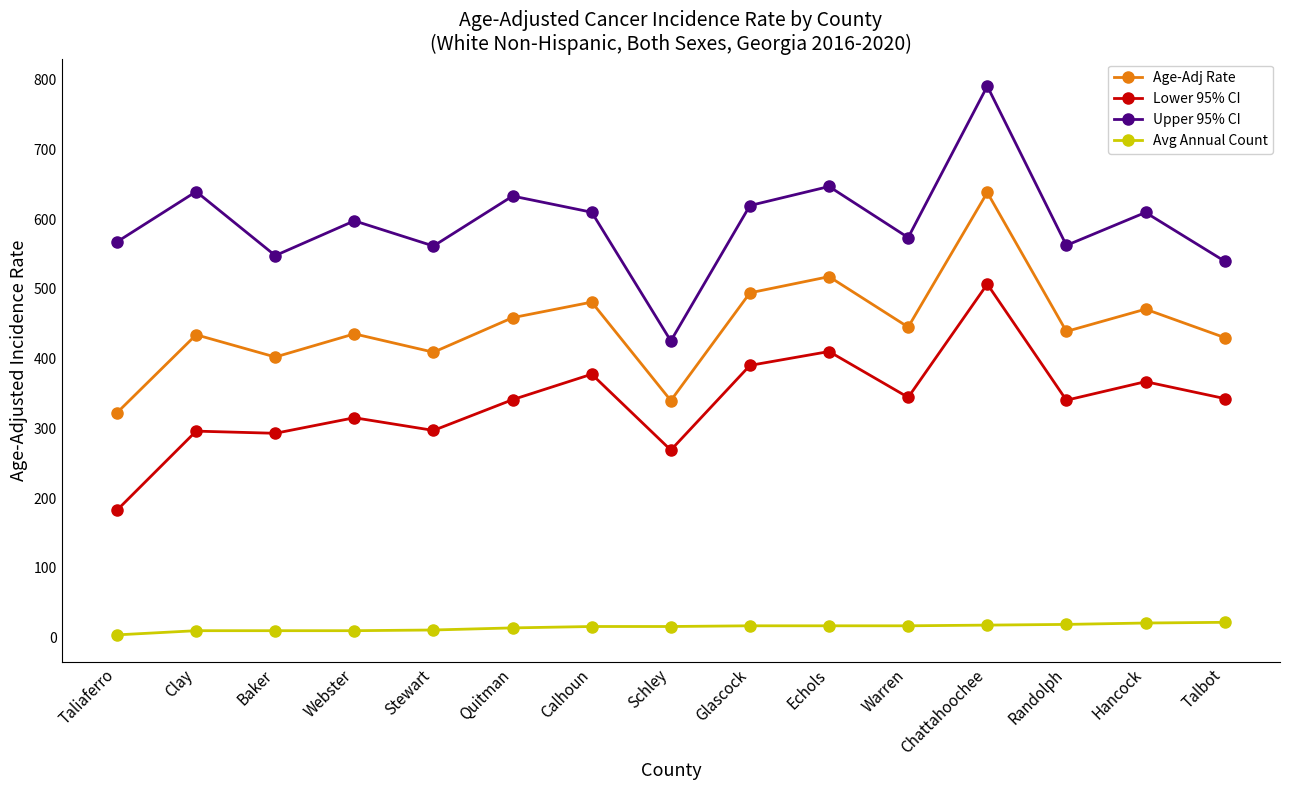

Rank the series by their maximum value, from highest to lowest.

Upper 95% CI, Age-Adj Rate, Lower 95% CI, Avg Annual Count